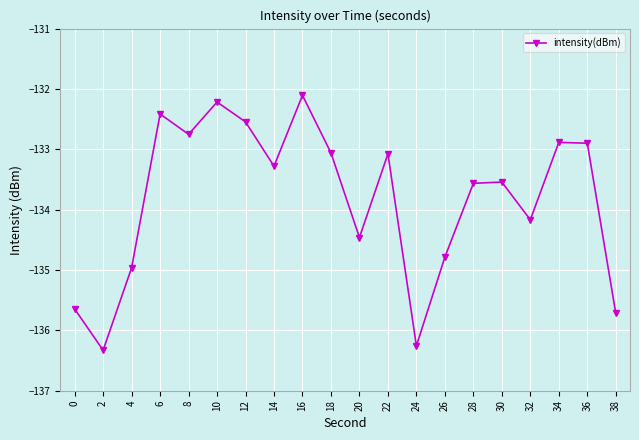

What is the difference between the values at 26 and 6?

2.4